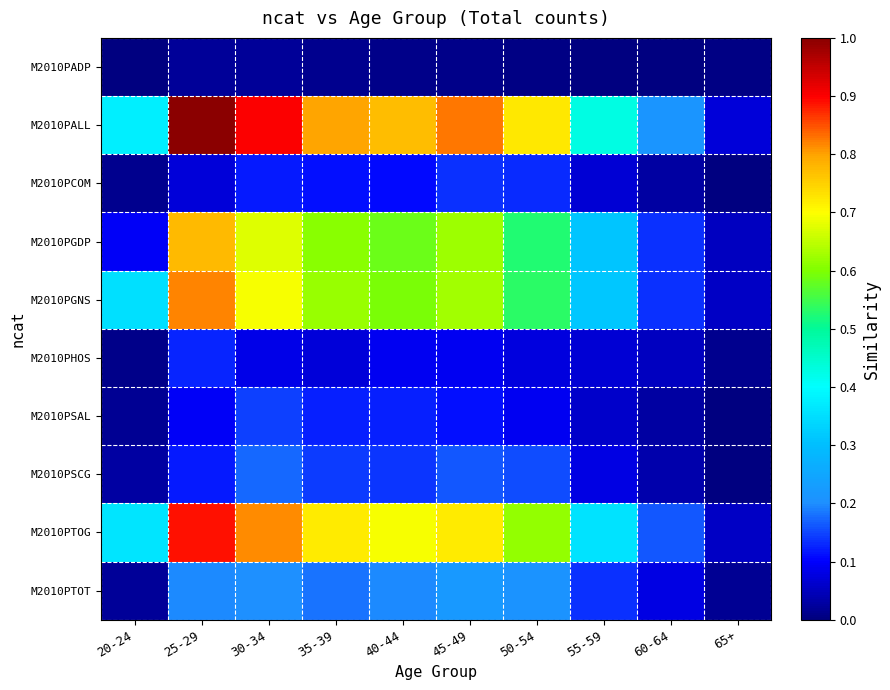

At which category is the sum across all series the highest?

25-29